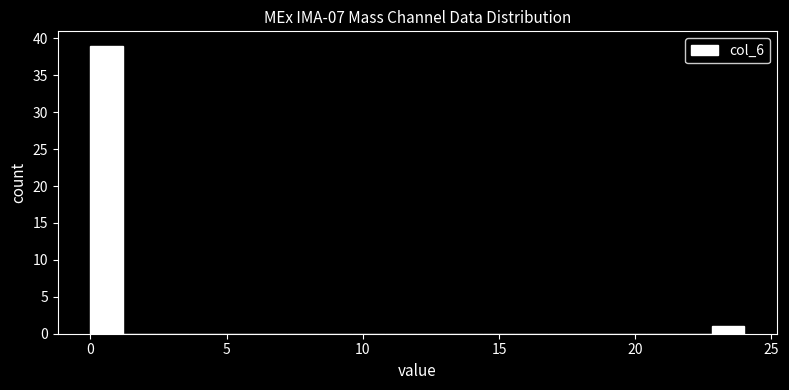

Around what value on the x-axis is the tallest bar? Give the approximate position of its centre, as read against the axis.

0.5